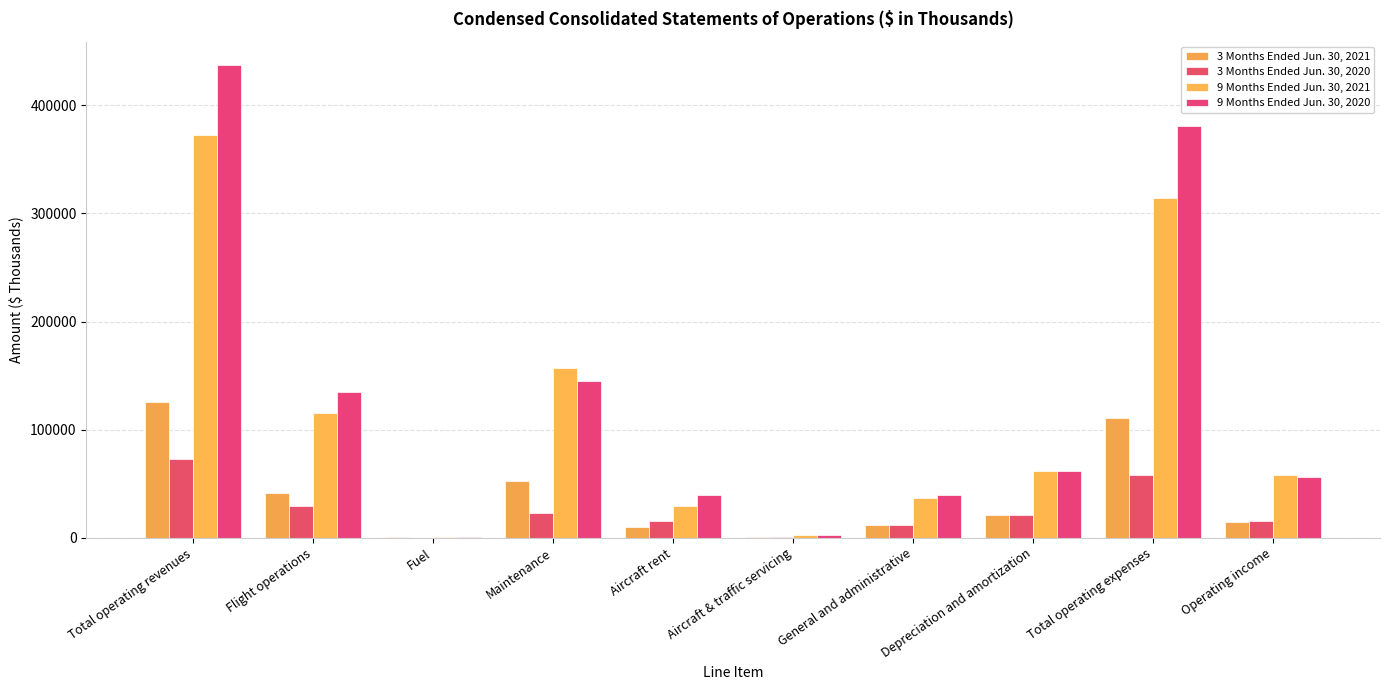

How many series are shown in this chart?

4